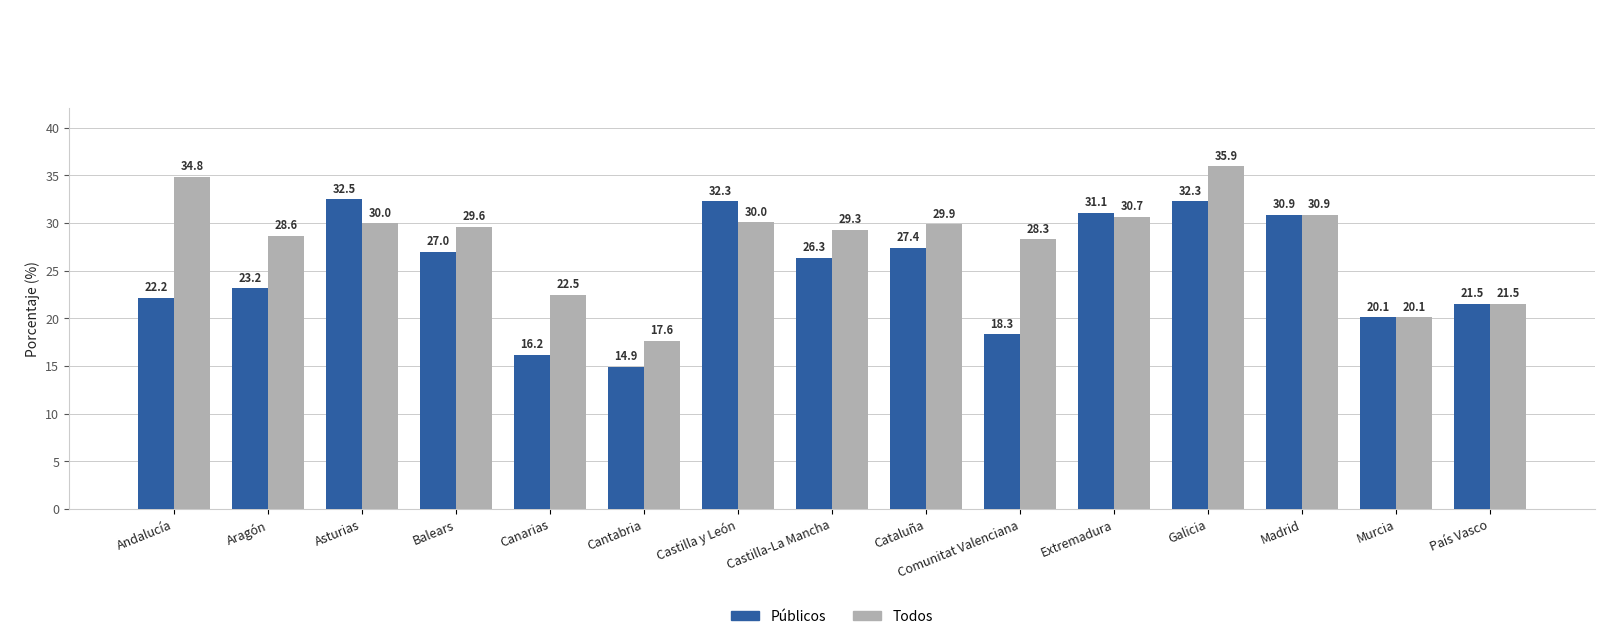

Which category has the lowest value in the Todos series?

Cantabria